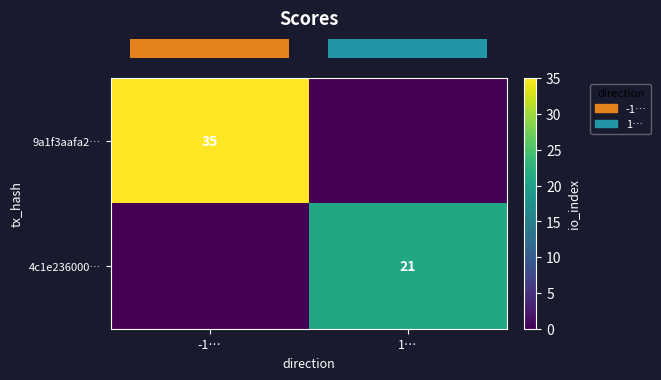

Which series has the largest range (max minus min)?

row_0